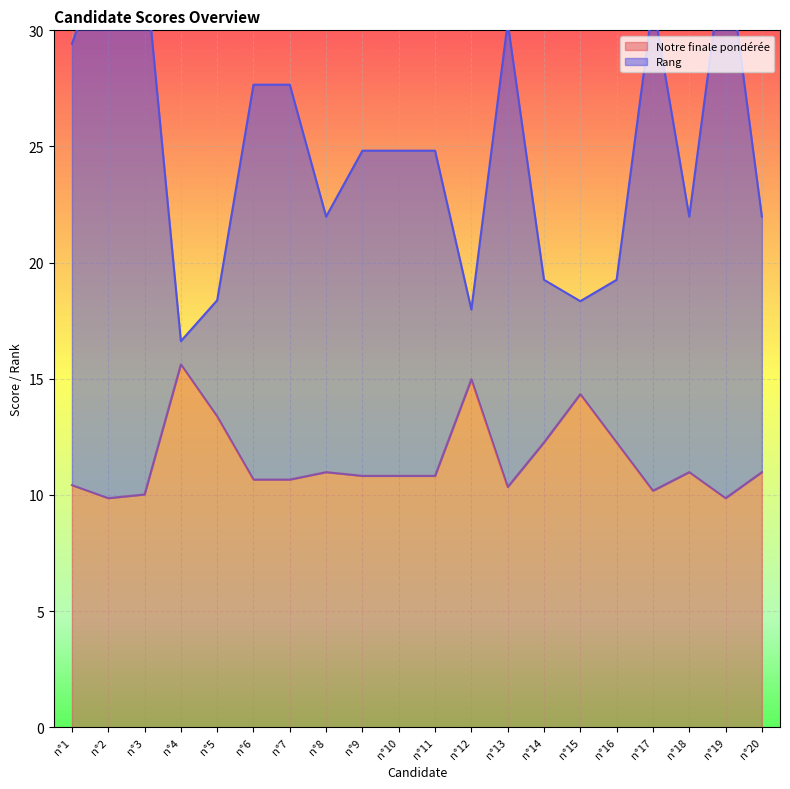

What is the lowest value of the Notre finale pondérée series?

9.9